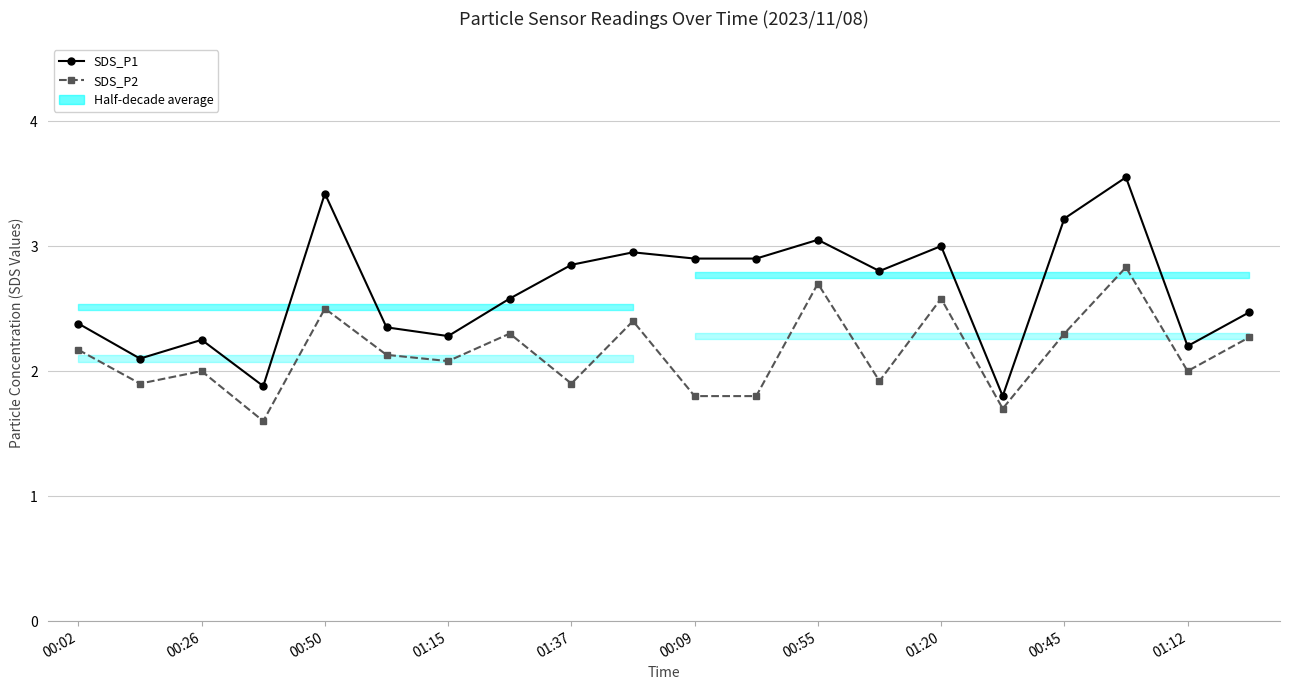

How many interior local peaks does the SDS_P1 series have?

6